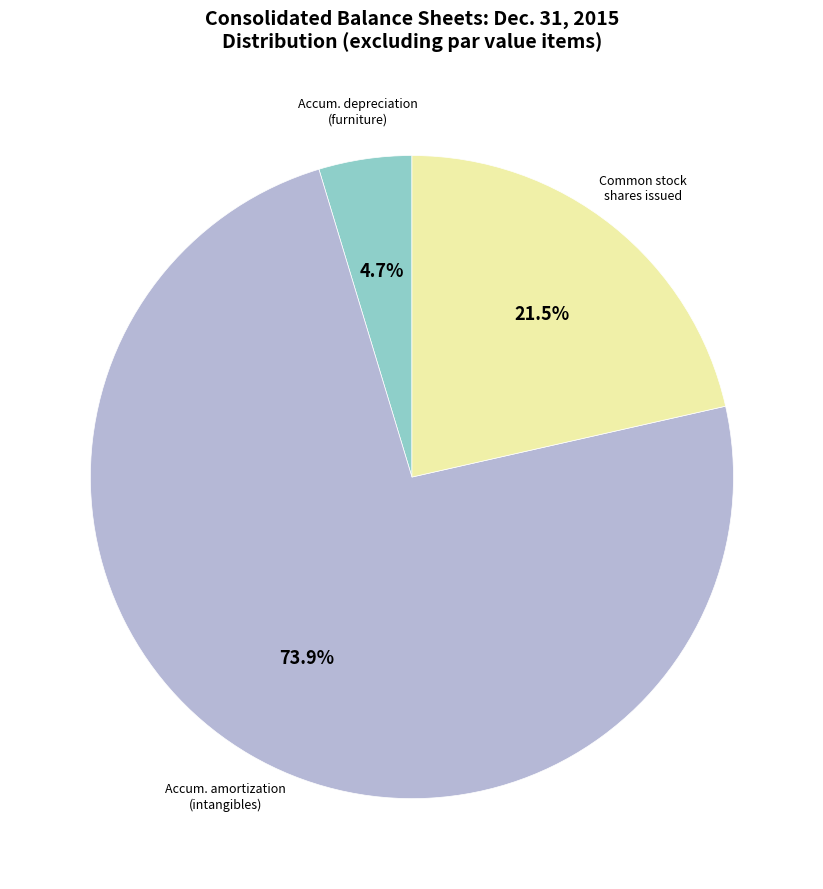

How many slices are in this pie chart?

3